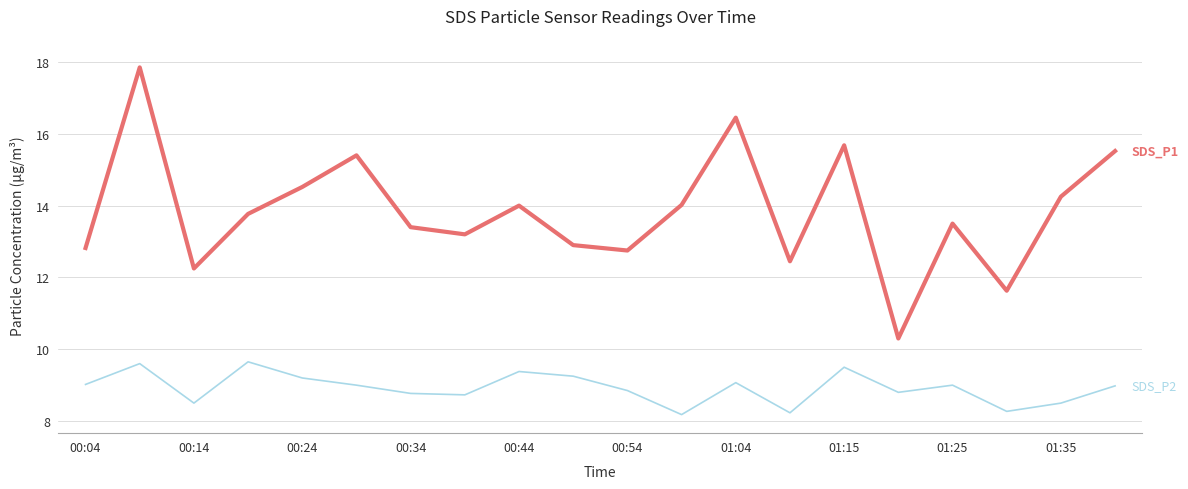

What is the maximum value shown in the chart?

17.9